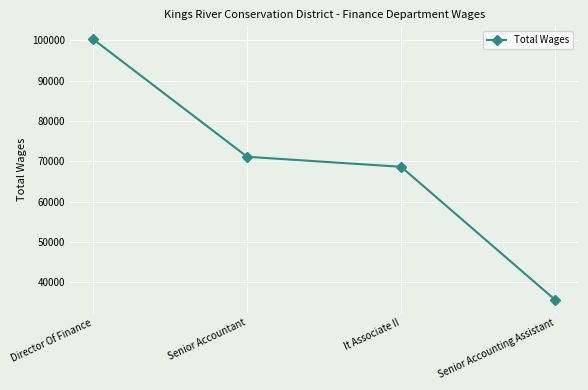

Between Director Of Finance and It Associate II, which is larger?

Director Of Finance